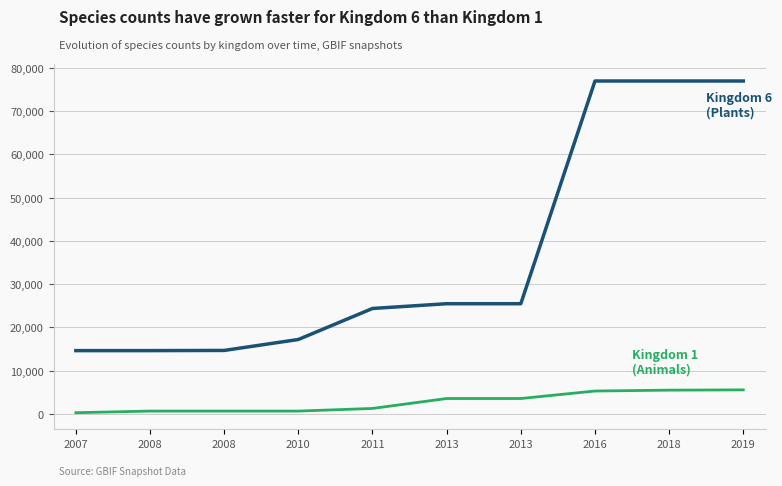

Does the chart have visible grid lines?

Yes